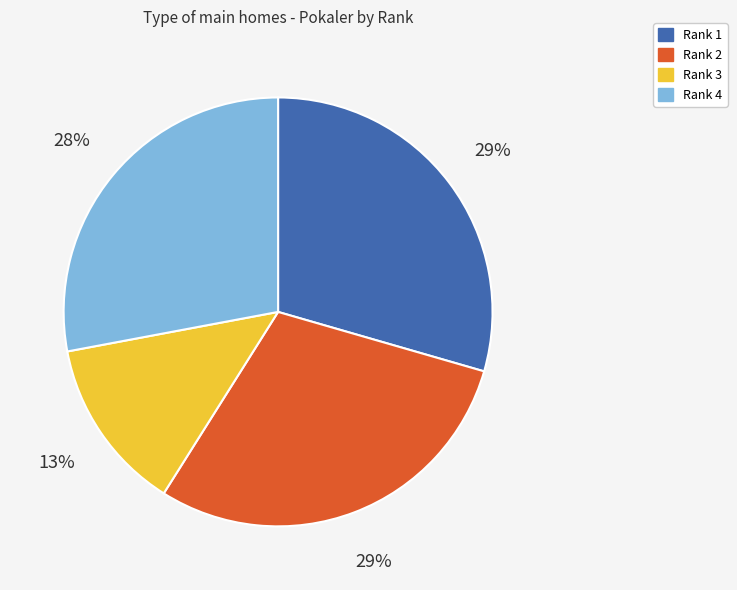

Combined, do Rank 4 and Rank 3 account for over 50%?

No